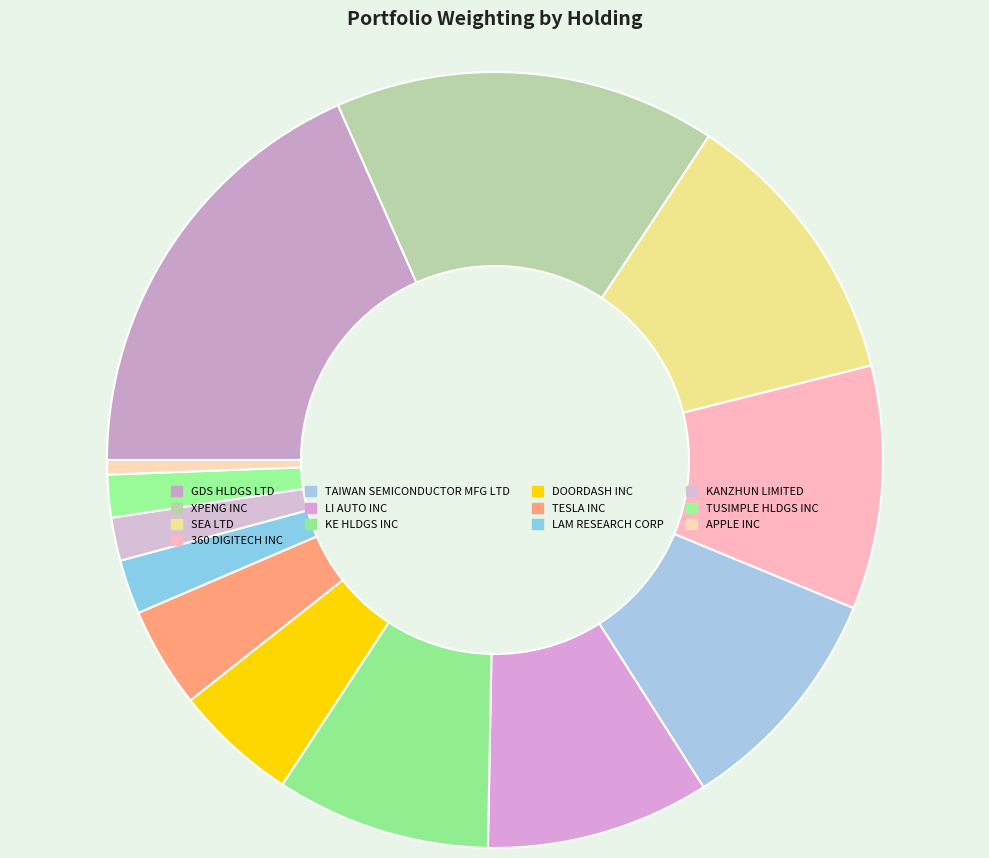

Is there a majority slice in this chart?

No